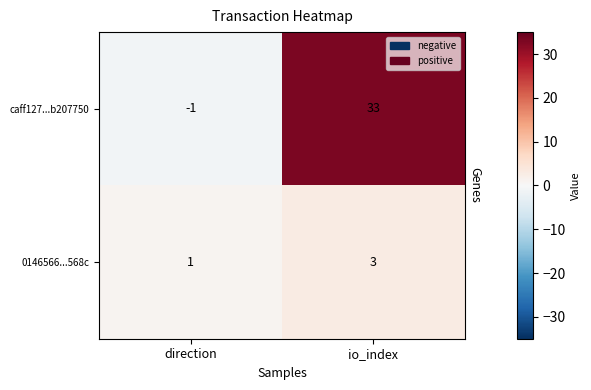

The value of 0146566...568c at io_index is 2. True or false?

False